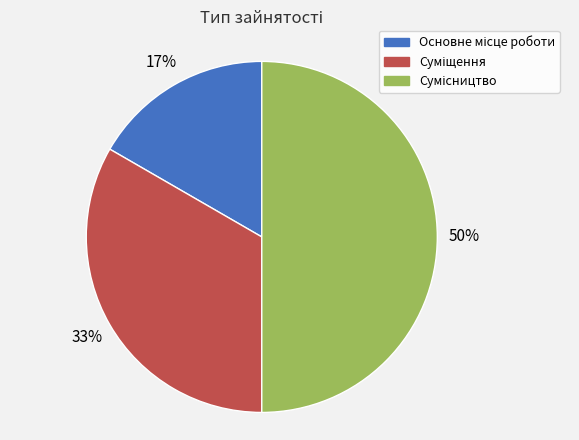

How many segments does this pie chart have?

3